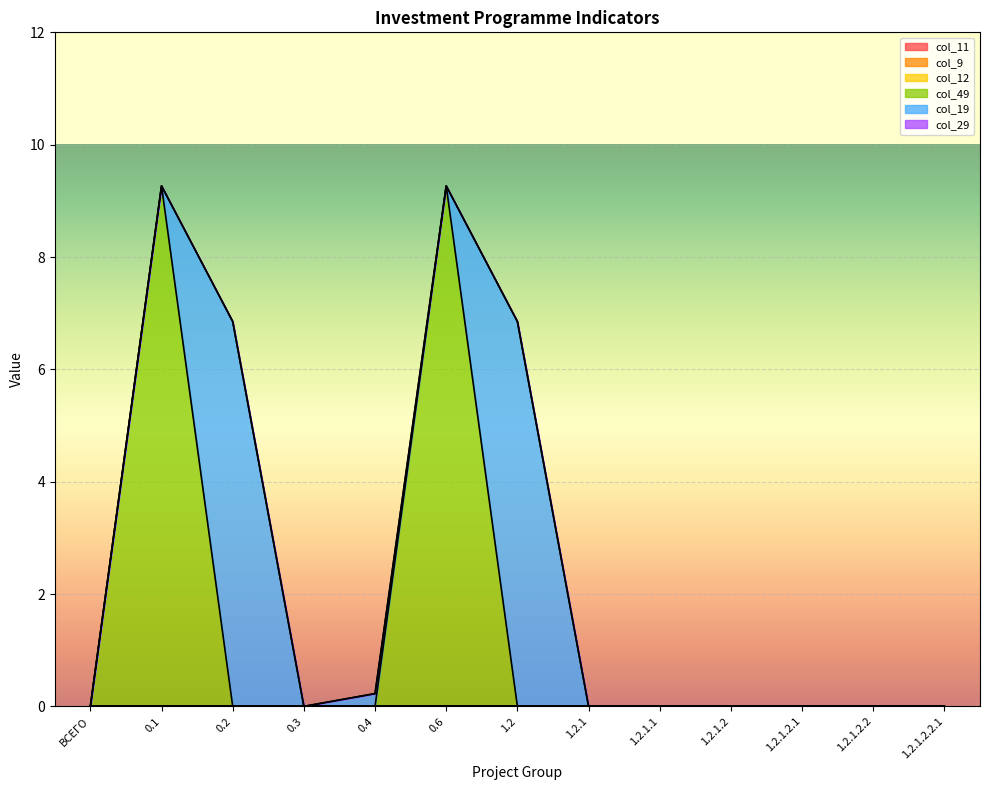

What position from the right is 1.2?

7